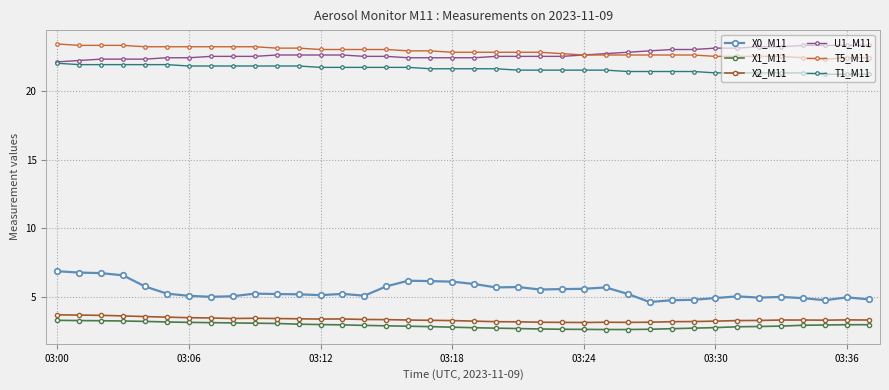

What is the value of the X0_M11 point at the 1st from the left?

6.9